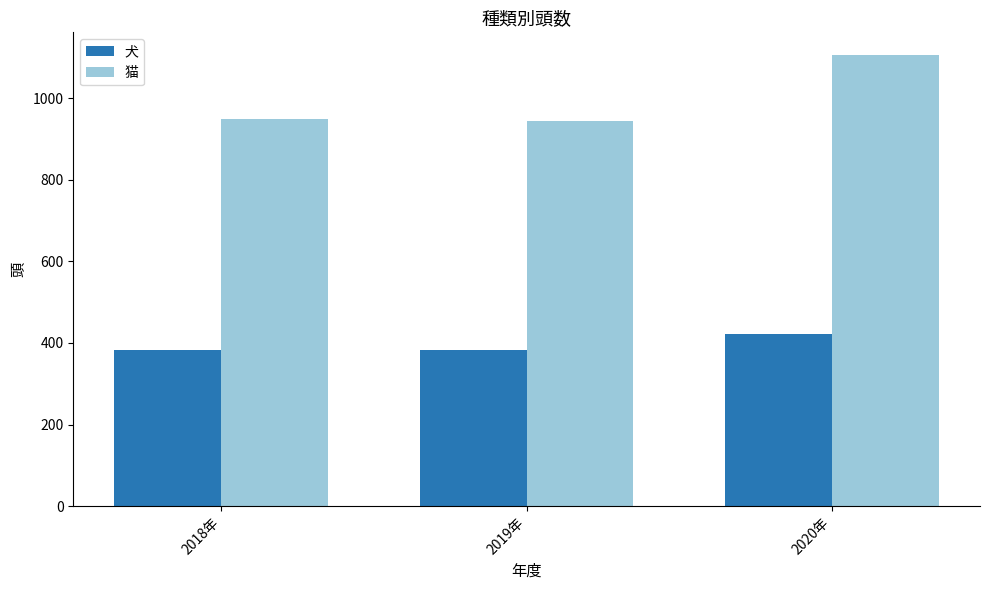

How many values in the 犬 series exceed 382?

1